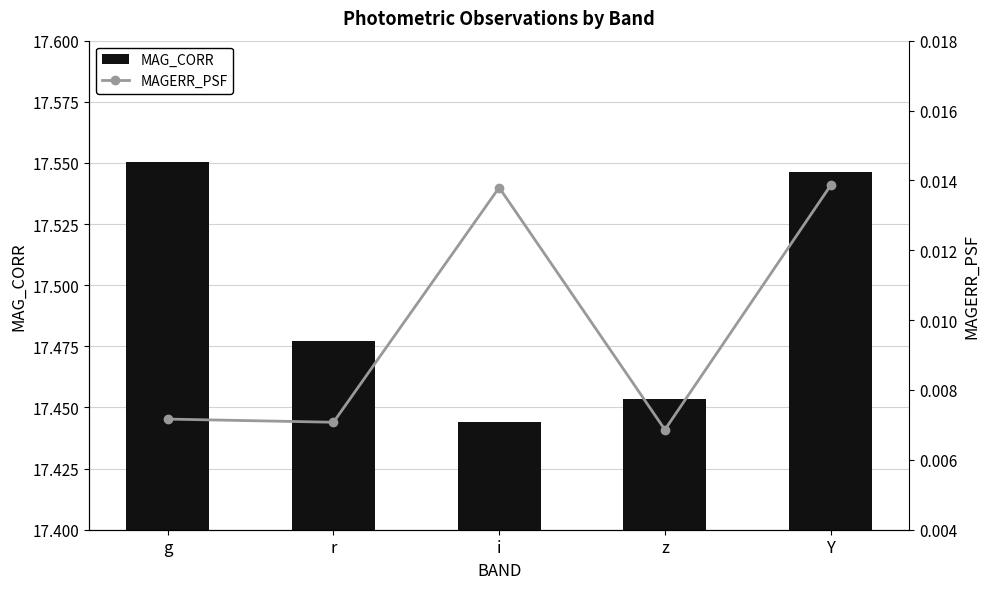

Rank the series by their maximum value, from highest to lowest.

MAG_CORR, MAGERR_PSF